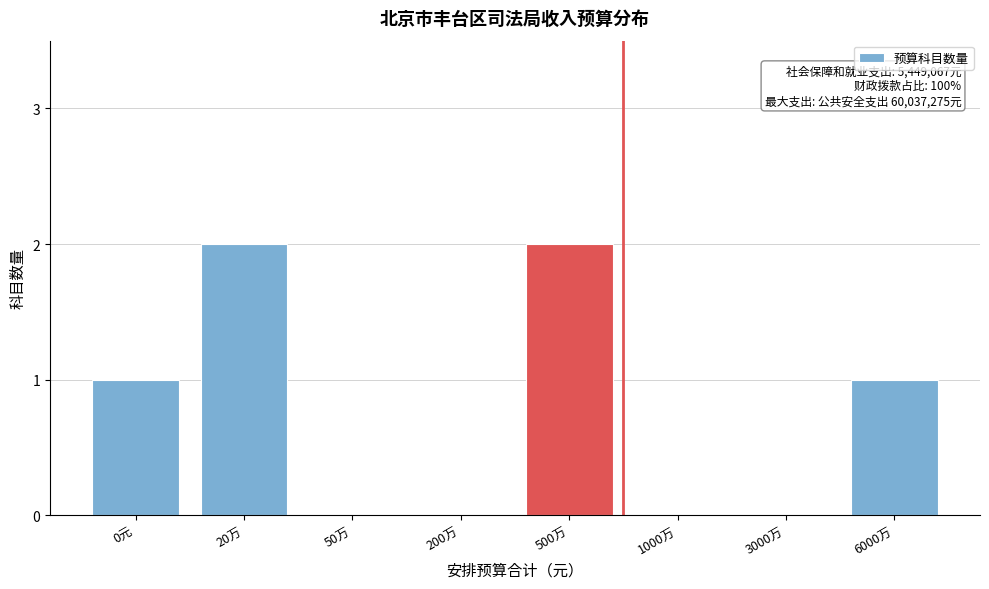

Reading left to right, what are all the values shown in this chart?

0元=1	20万=2	50万=0	200万=0	500万=2	1000万=0	3000万=0	6000万=1